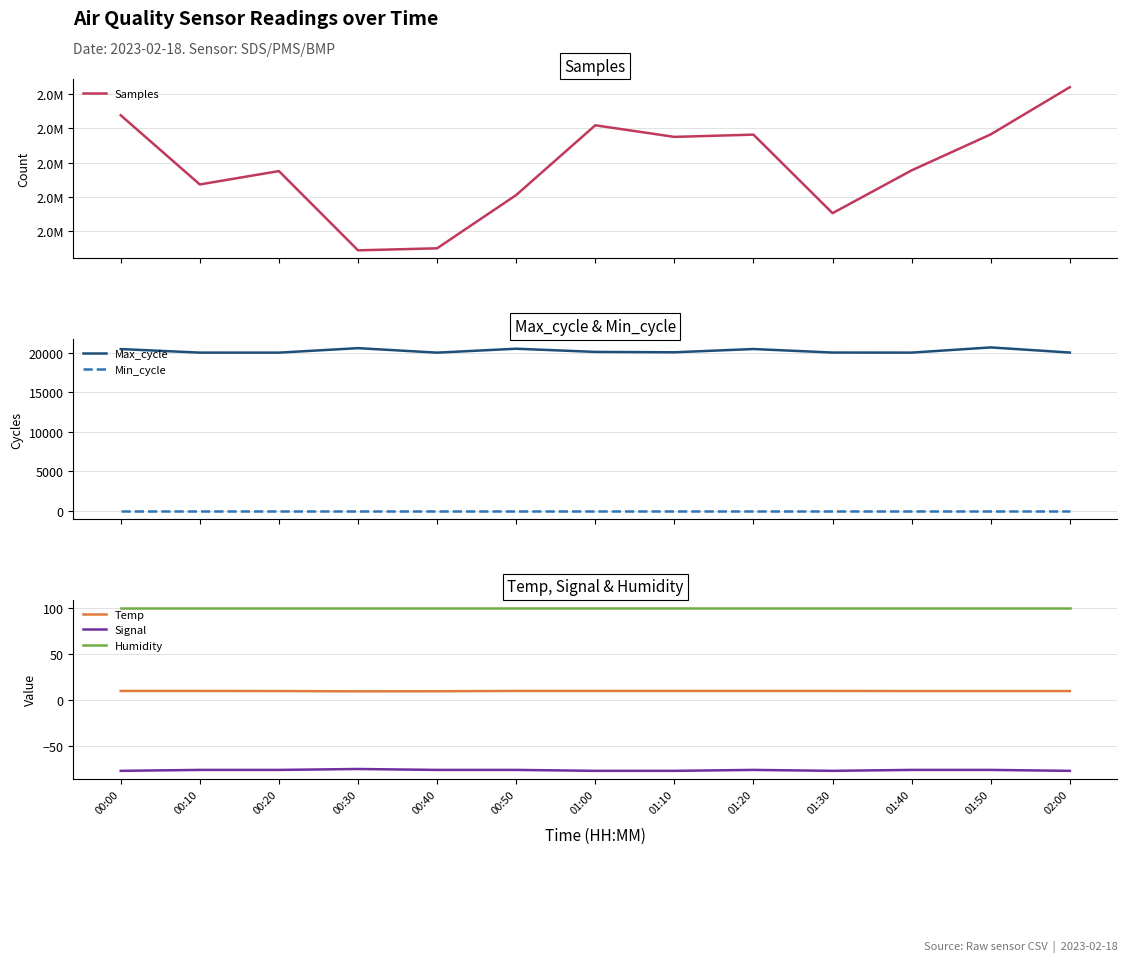

True or false: Samples and Humidity intersect in this chart.

False